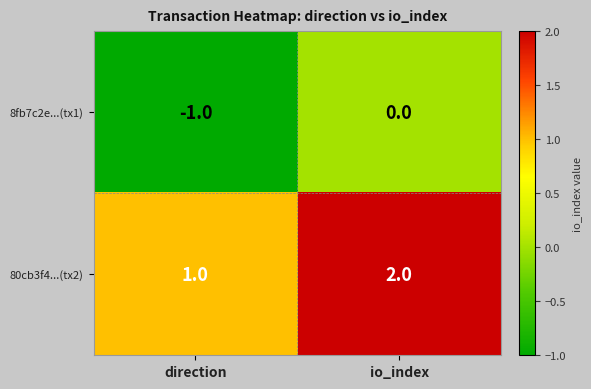

Reading right to left, extract all data points from this chart.

8fb7c2e...(tx1): io_index=0	direction=-1
80cb3f4...(tx2): io_index=2	direction=1